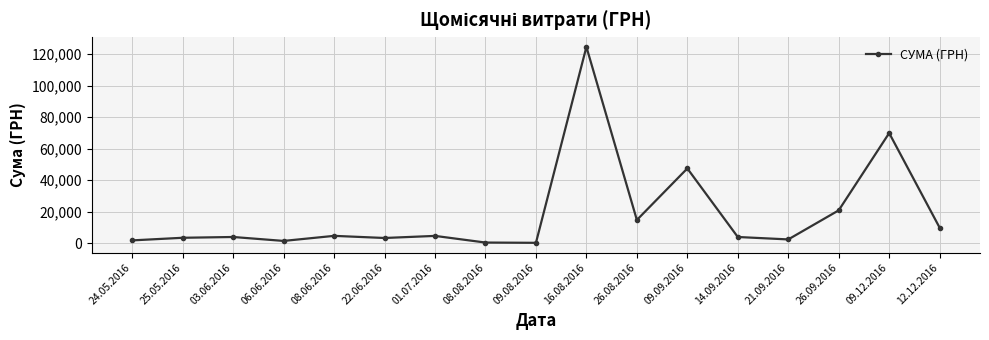

What is the sum of all values?

315867.1